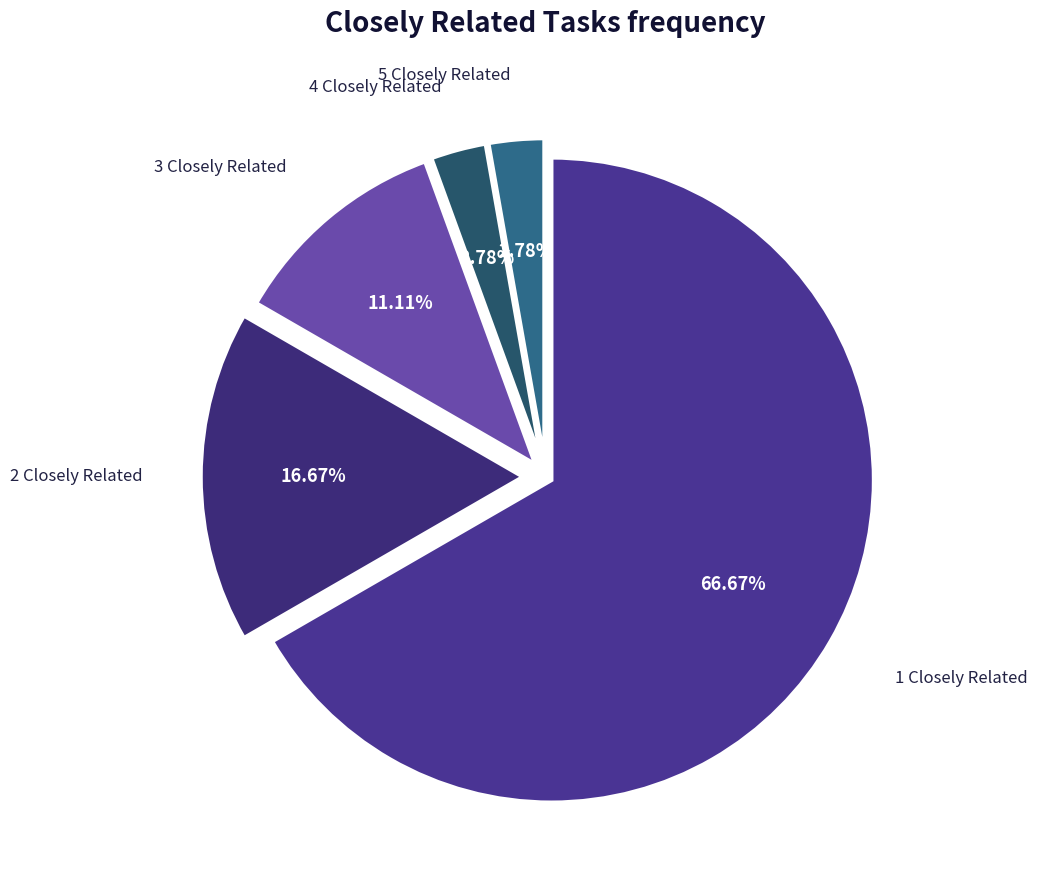

What percentage is the 4 Closely Related slice, to the nearest percent?

3%